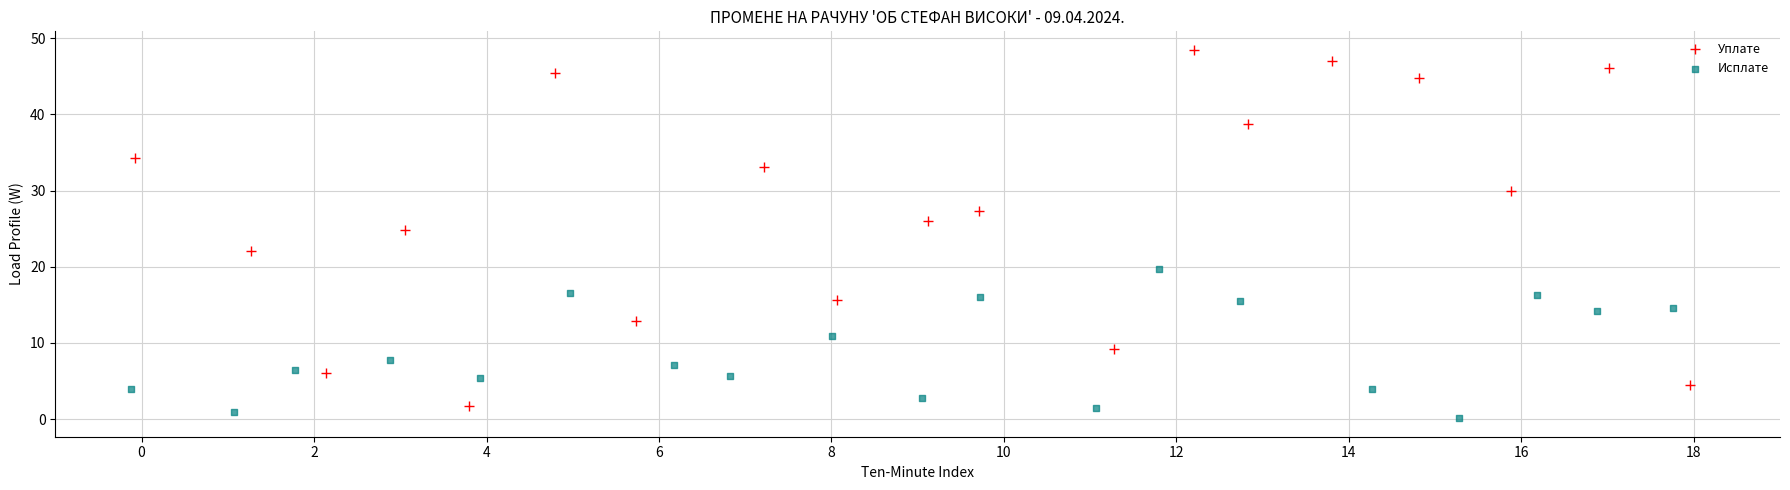

What are all the series names shown in the legend?

Уплате, Исплате